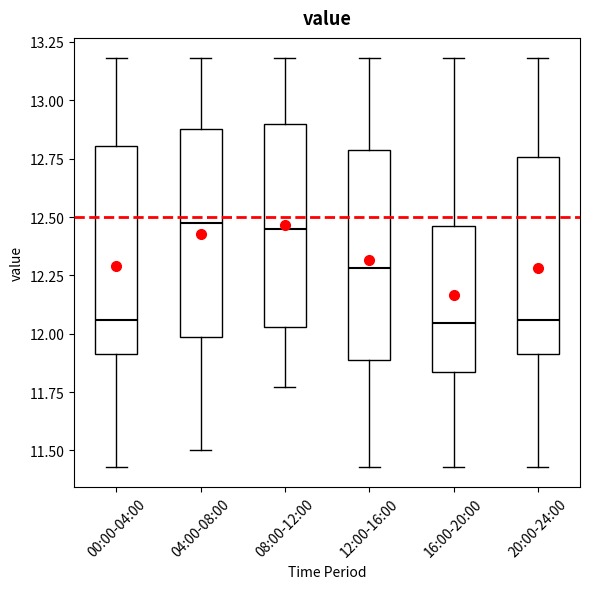

Reading left to right, transcribe this box plot: for each box, give where its median line is, the range the box spans, and where its two whiskers end, as read against the y-axis. The values are not printed on the chart, so give them approximately, as read against the axis.

00:00-04:00: median 12.05, box 11.90 to 12.80, whiskers 11.45 to 13.20
04:00-08:00: median 12.50, box 12.00 to 12.90, whiskers 11.50 to 13.20
08:00-12:00: median 12.45, box 12.05 to 12.90, whiskers 11.75 to 13.20
12:00-16:00: median 12.30, box 11.90 to 12.80, whiskers 11.45 to 13.20
16:00-20:00: median 12.05, box 11.85 to 12.45, whiskers 11.45 to 13.20
20:00-24:00: median 12.05, box 11.90 to 12.75, whiskers 11.45 to 13.20